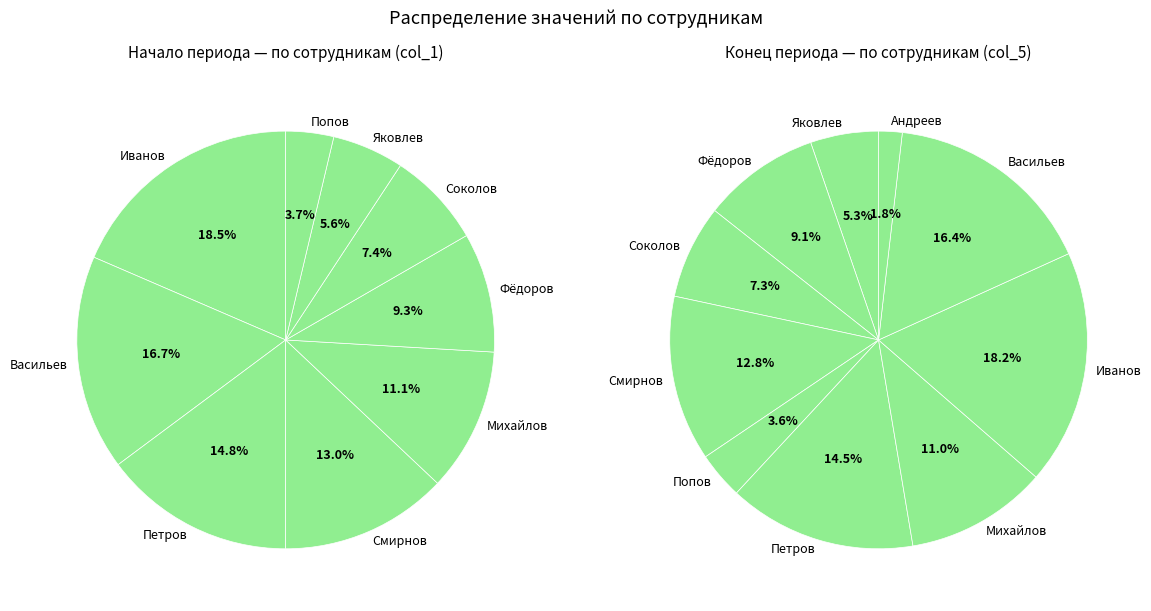

To the nearest percent, what is the average slice percentage?

10%